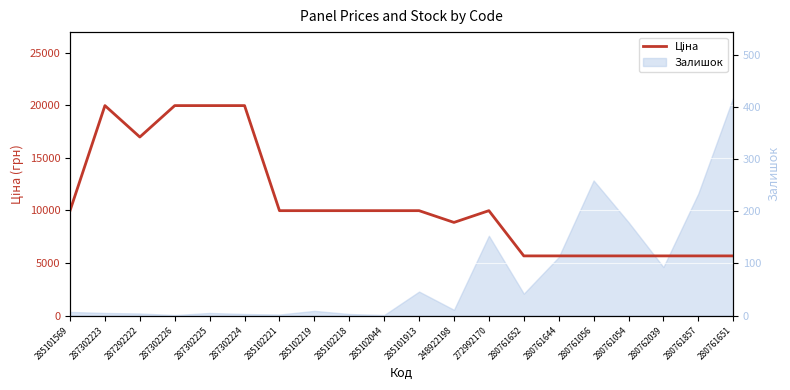

How many values exceed 9974?

12